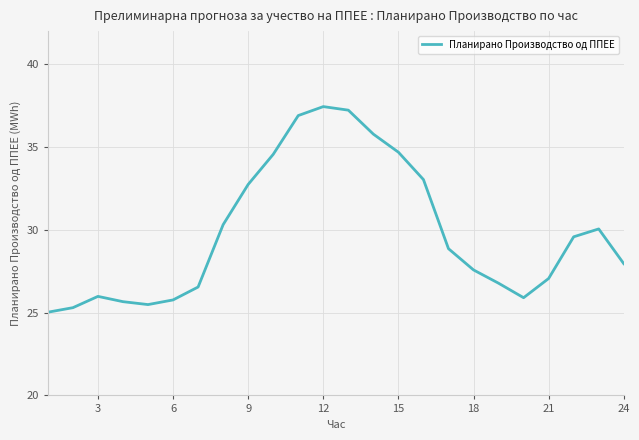

What is the difference between the maximum and minimum values?

12.4